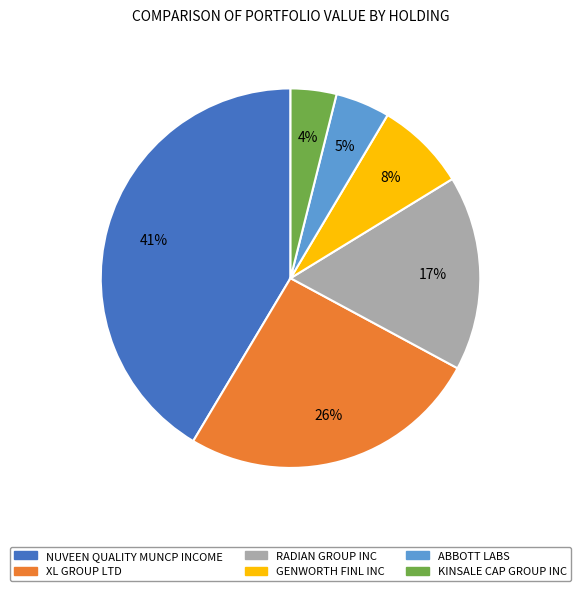

Count the number of slices in the pie.

6